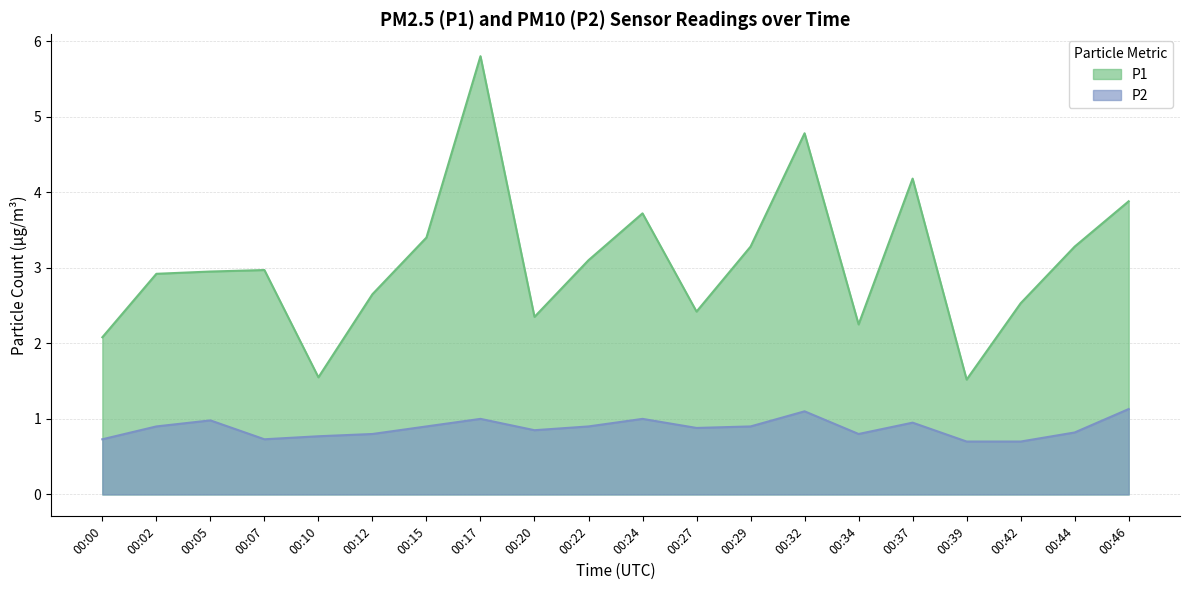

What are all the series names shown in the legend?

P1, P2